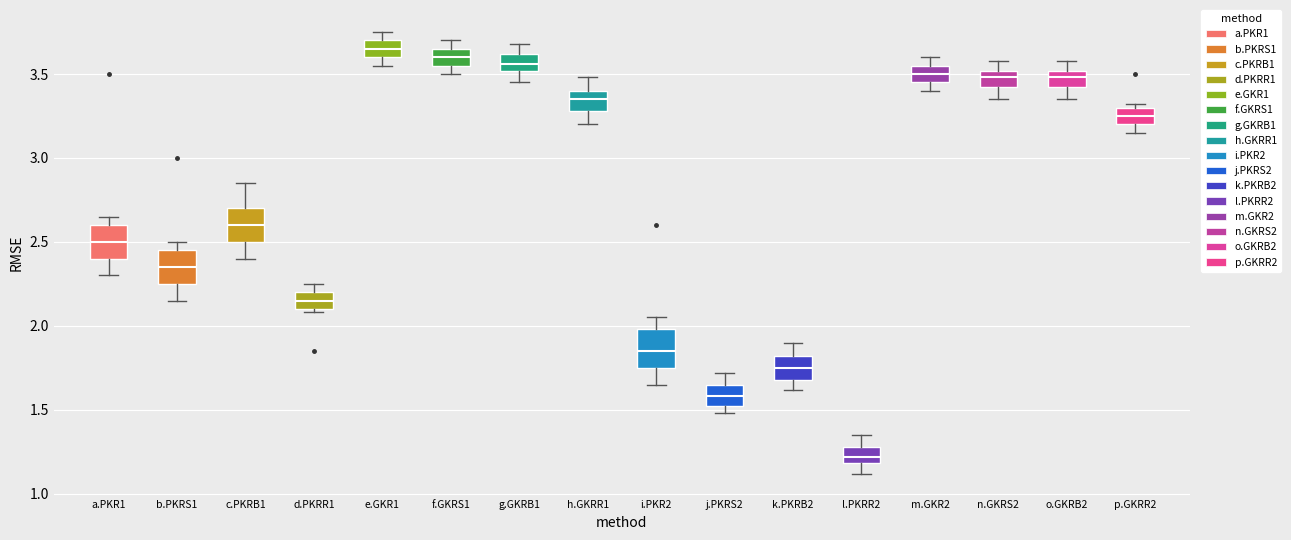

Reading left to right, read every box against the y-axis: the position of its median line, the range the box covers, and the ends of its whiskers. The values are not printed on the chart, so give them approximately, as read against the axis.

a.PKR1: median 2.50, box 2.40 to 2.60, whiskers 2.30 to 2.65
b.PKRS1: median 2.35, box 2.25 to 2.45, whiskers 2.15 to 2.50
c.PKRB1: median 2.60, box 2.50 to 2.70, whiskers 2.40 to 2.85
d.PKRR1: median 2.15, box 2.10 to 2.20, whiskers 2.10 (just below the box's lower edge) to 2.25
e.GKR1: median 3.65, box 3.60 to 3.70, whiskers 3.55 to 3.75
f.GKRS1: median 3.60, box 3.55 to 3.65, whiskers 3.50 to 3.70
g.GKRB1: median 3.55, box 3.50 to 3.60, whiskers 3.45 to 3.70
h.GKRR1: median 3.35, box 3.30 to 3.40, whiskers 3.20 to 3.50
i.PKR2: median 1.85, box 1.75 to 2.00, whiskers 1.65 to 2.05
j.PKRS2: median 1.60, box 1.50 to 1.65, whiskers 1.50 (just below the box's lower edge) to 1.70
k.PKRB2: median 1.75, box 1.70 to 1.80, whiskers 1.60 to 1.90
l.PKRR2: median 1.20 (inside the box), box 1.20 to 1.30, whiskers 1.10 to 1.35
m.GKR2: median 3.50, box 3.45 to 3.55, whiskers 3.40 to 3.60
n.GKRS2: median 3.50 (inside the box), box 3.40 to 3.50, whiskers 3.35 to 3.60
o.GKRB2: median 3.50 (inside the box), box 3.40 to 3.50, whiskers 3.35 to 3.60
p.GKRR2: median 3.25, box 3.20 to 3.30, whiskers 3.15 to 3.30 (just above the box's upper edge)